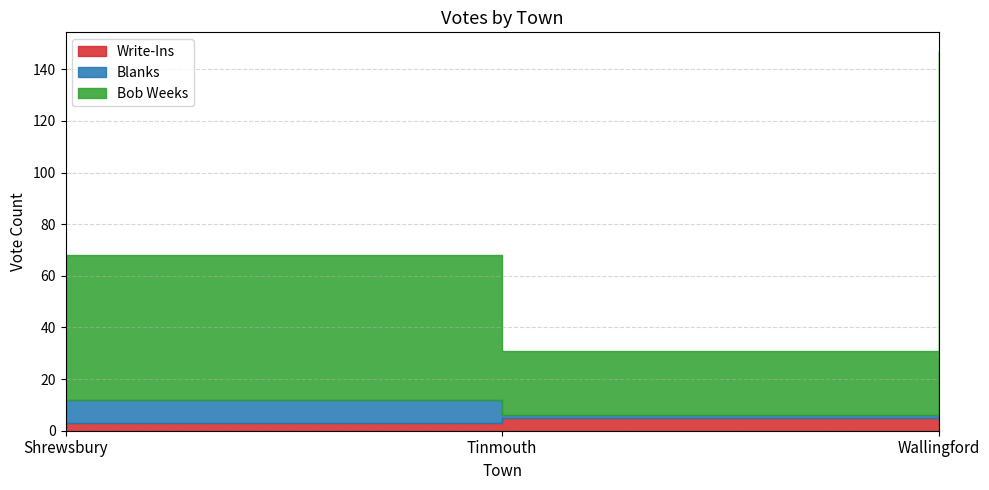

At which label is Write-Ins closest to 4?

Wallingford